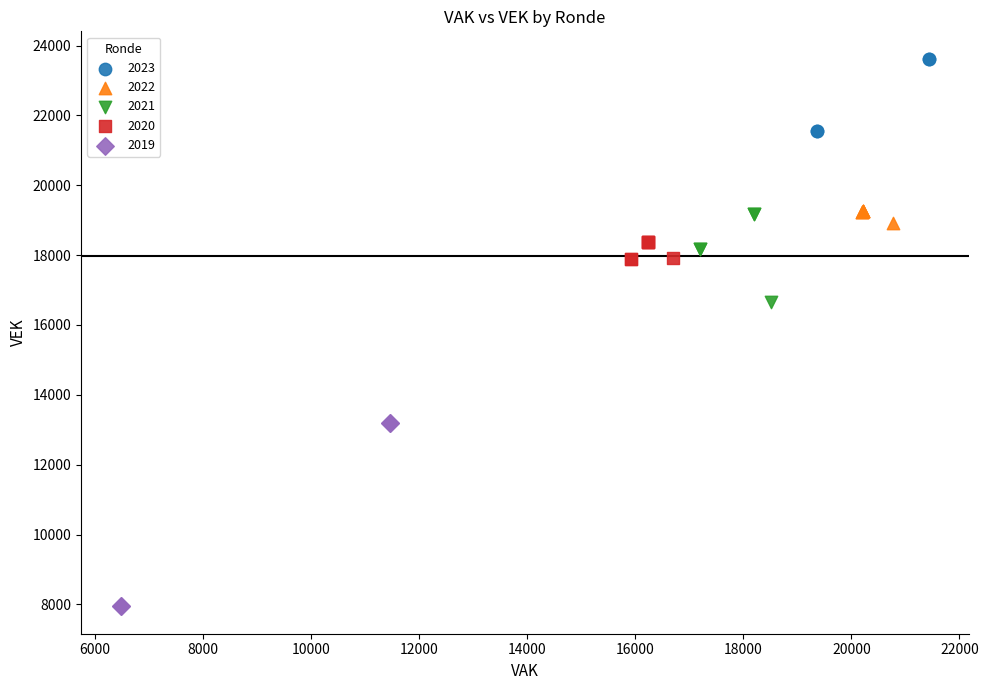

Which series contains the highest Y value?

2023